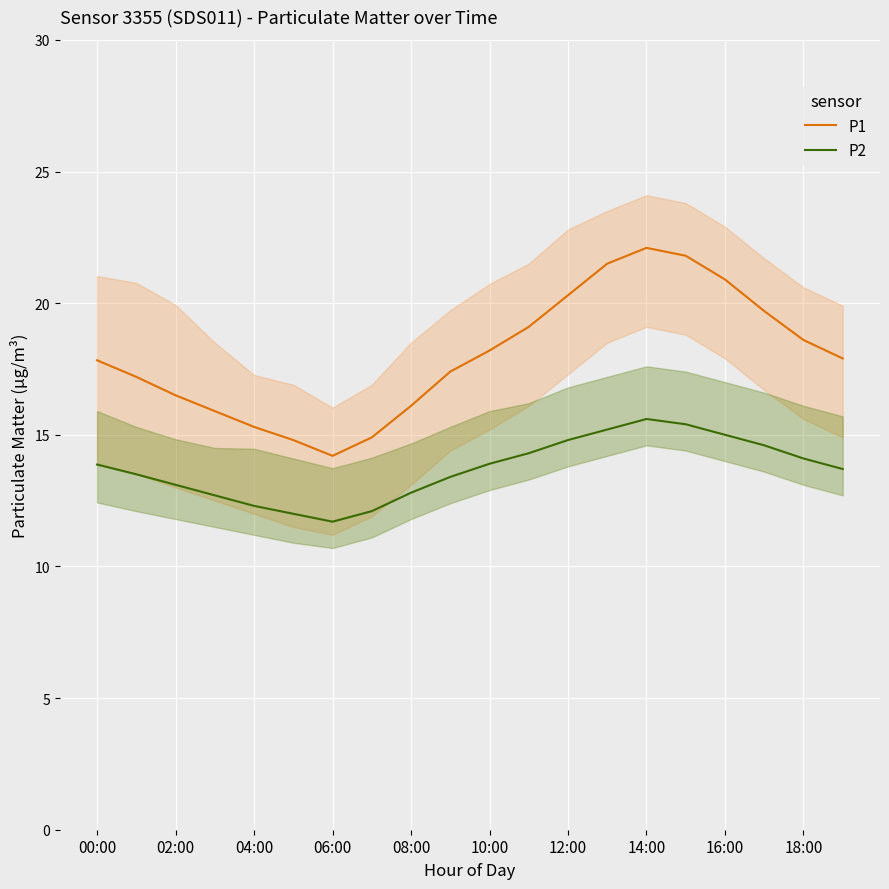

The P1 series shows 37.1 at 13. True or false?

False